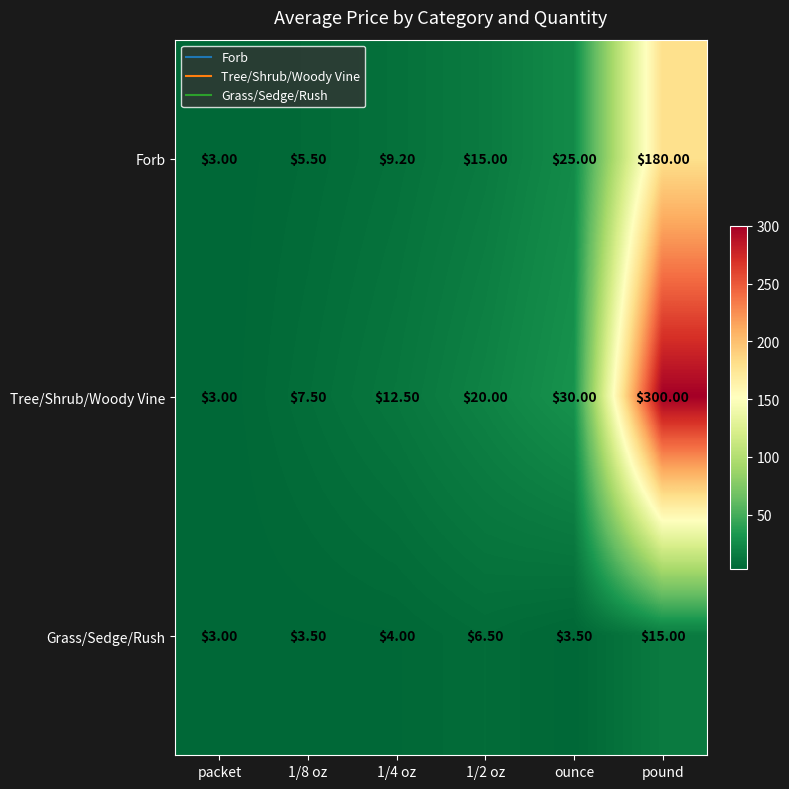

Which category has the lowest value in the Forb series?

packet